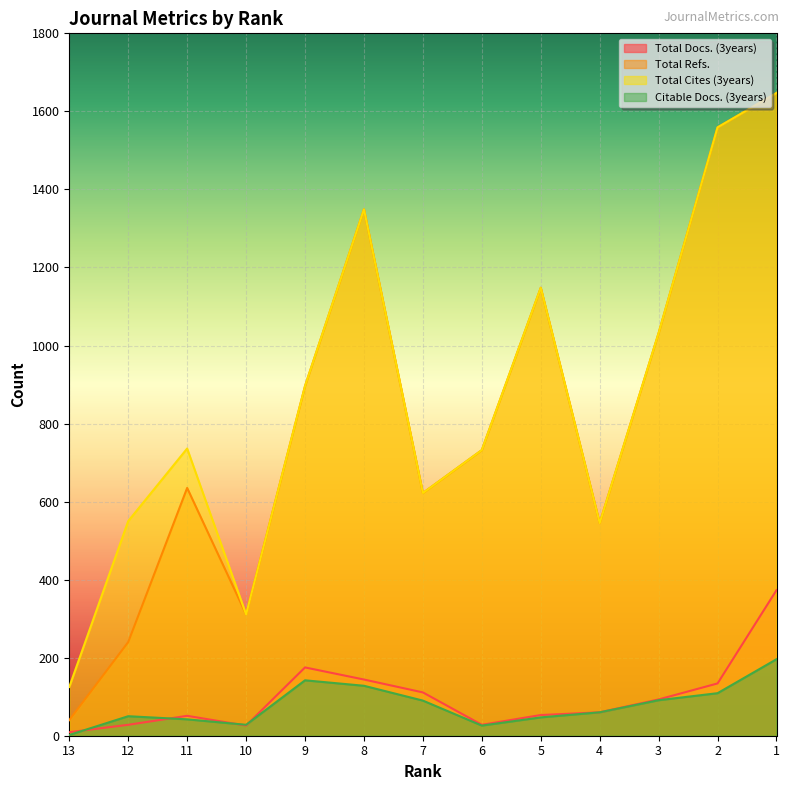

Does the chart display data point markers on the line(s)?

No